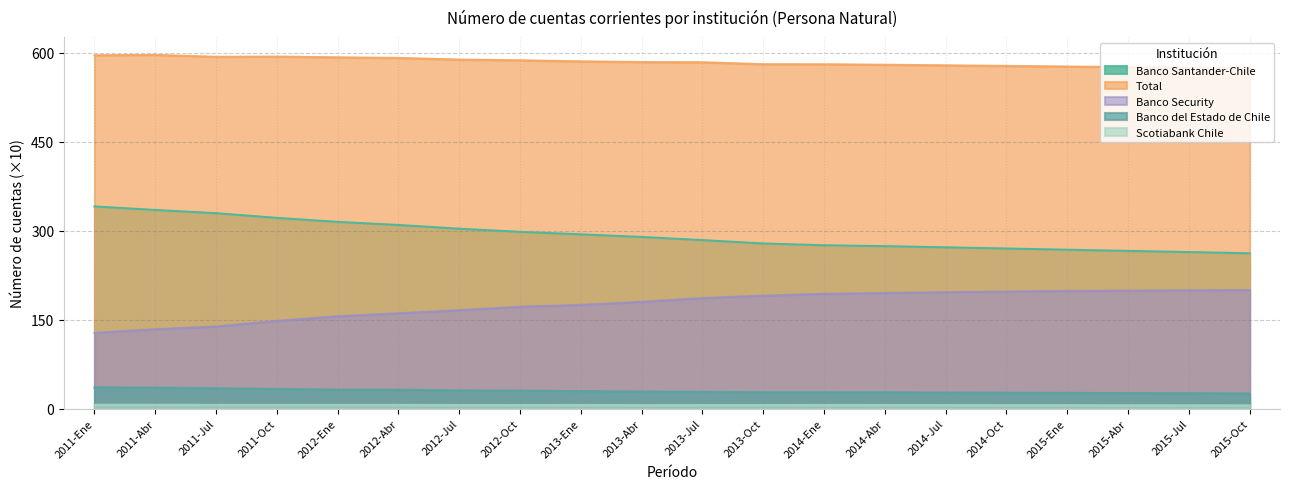

True or false: Banco Security and Banco Santander-Chile intersect in this chart.

False